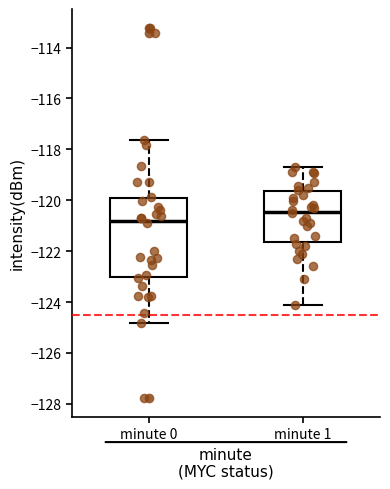

Comparing the boxes themselves (not the whiskers), which one is the tallest?

minute 0